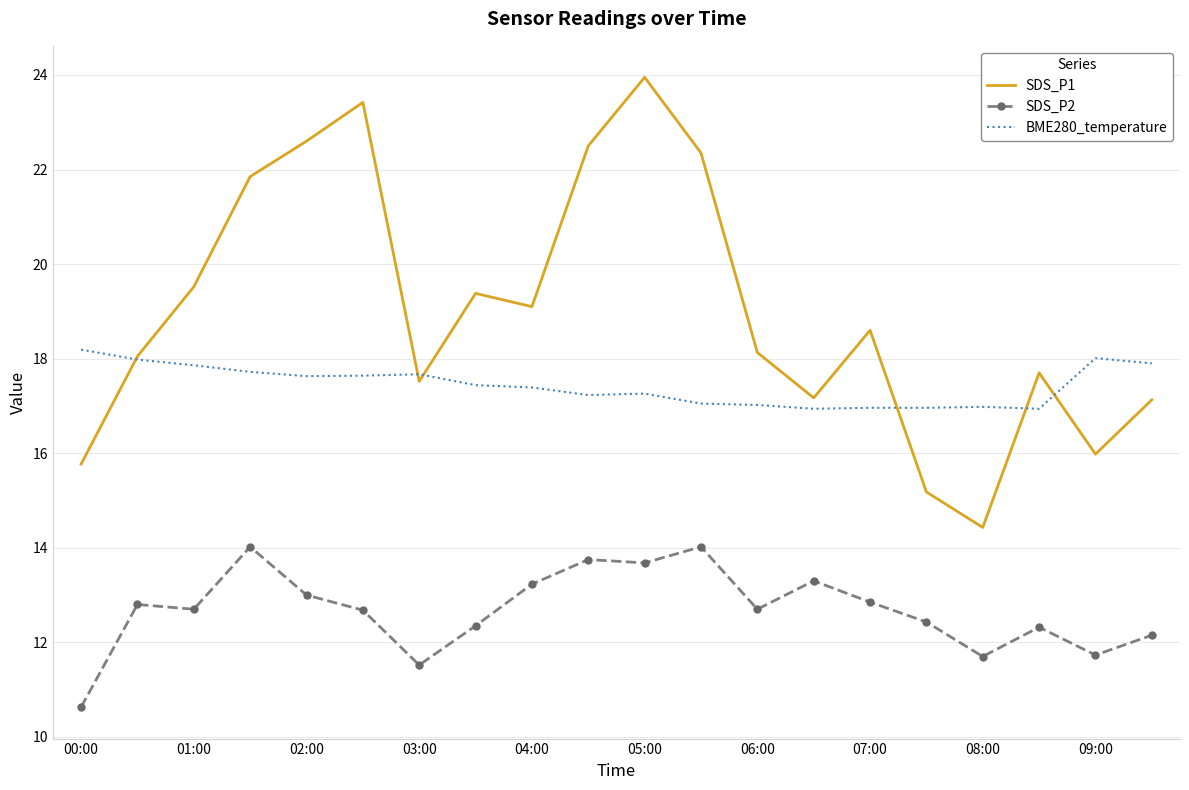

True or false: SDS_P2 and SDS_P1 intersect in this chart.

False